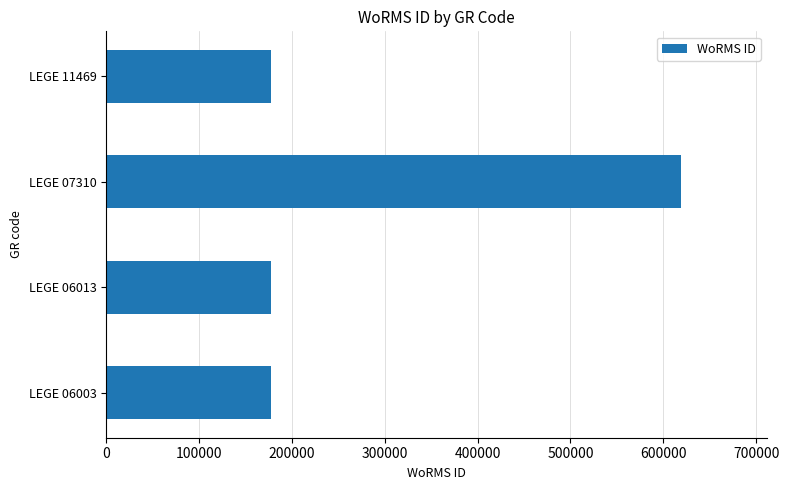

Is it true that the value at LEGE 11469 is 177595?

True